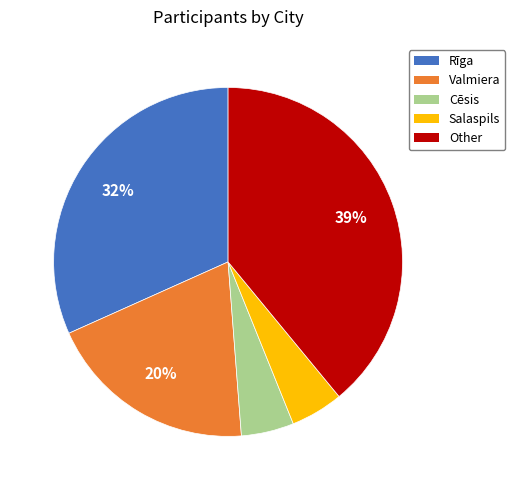

To the nearest percent, what is the difference between the largest and smallest slice percentages?

34%